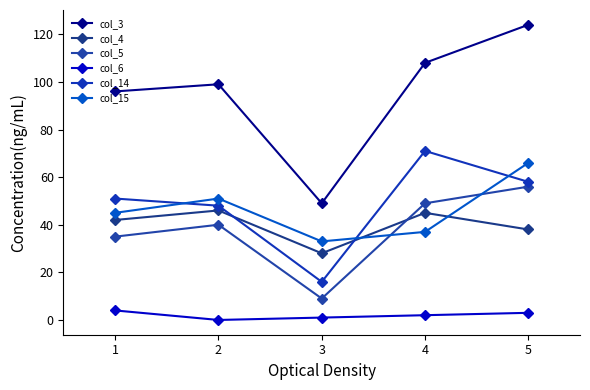

The col_6 series shows 1 at 4. True or false?

False